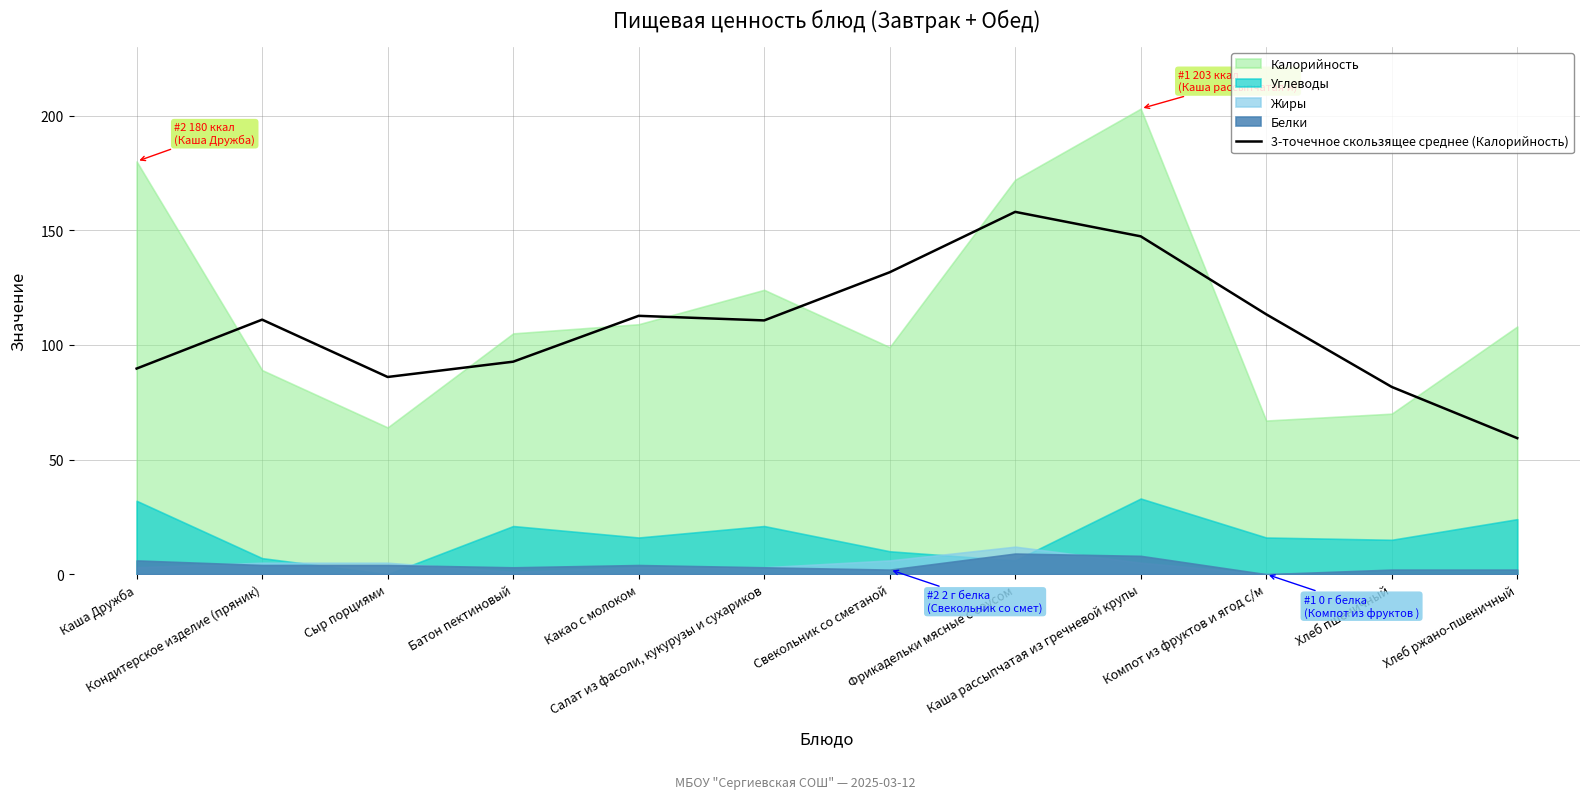

What position from the right is Каша Дружба?

12